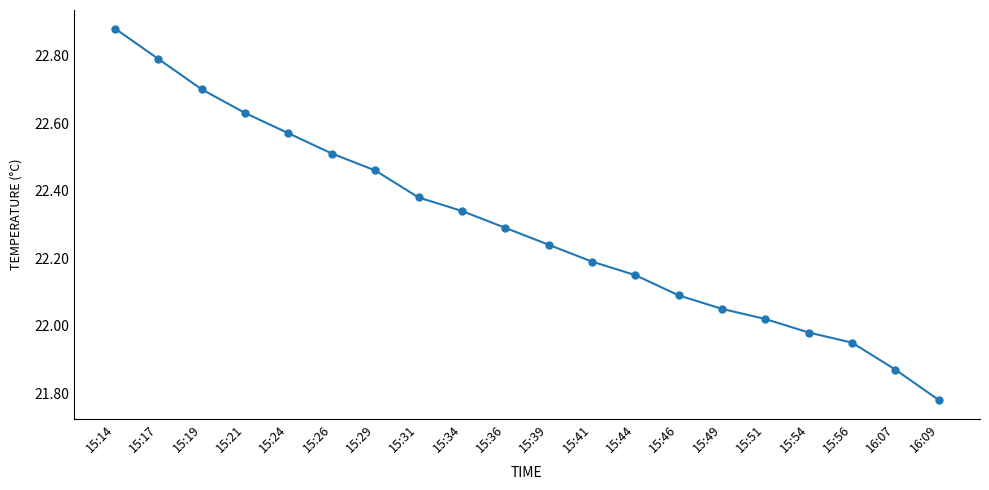

List the labels in order of value, smallest first.

16:09, 16:07, 15:56, 15:54, 15:51, 15:49, 15:46, 15:44, 15:41, 15:39, 15:36, 15:34, 15:31, 15:29, 15:26, 15:24, 15:21, 15:19, 15:17, 15:14